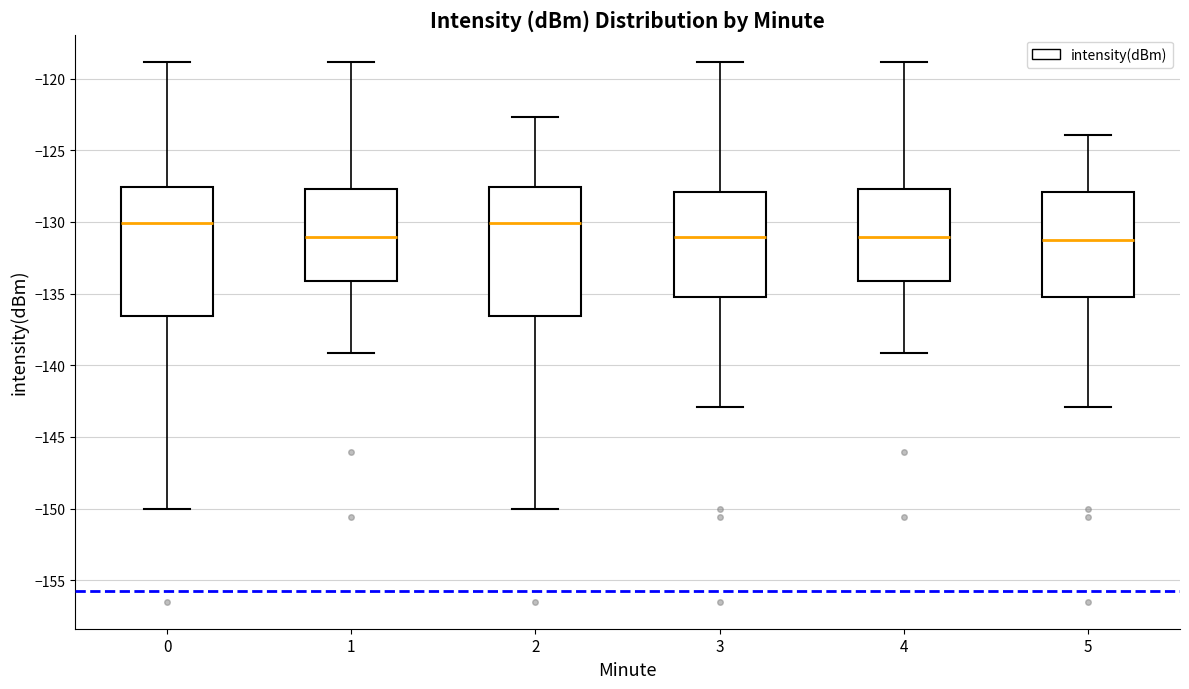

Where does the median line of the box at x = 0 sit on the y-axis? The values are not printed on the chart, so give them approximately, as read against the axis.

-130.0